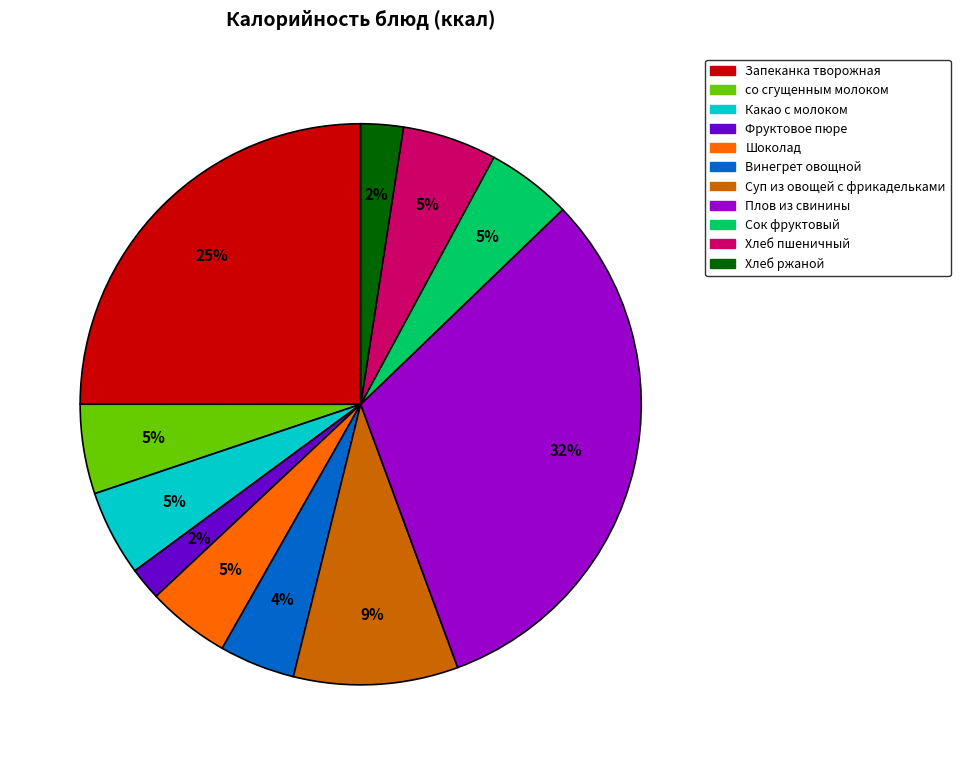

To the nearest percent, what portion does Шоколад represent?

5%